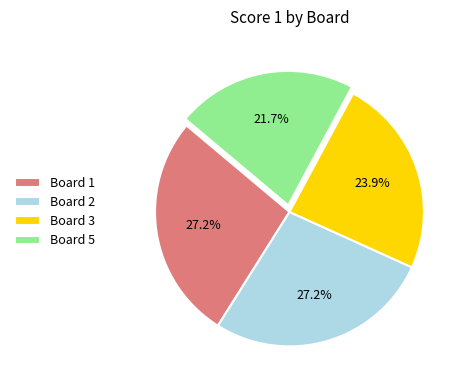

To the nearest percent, what portion does Board 1 represent?

27%